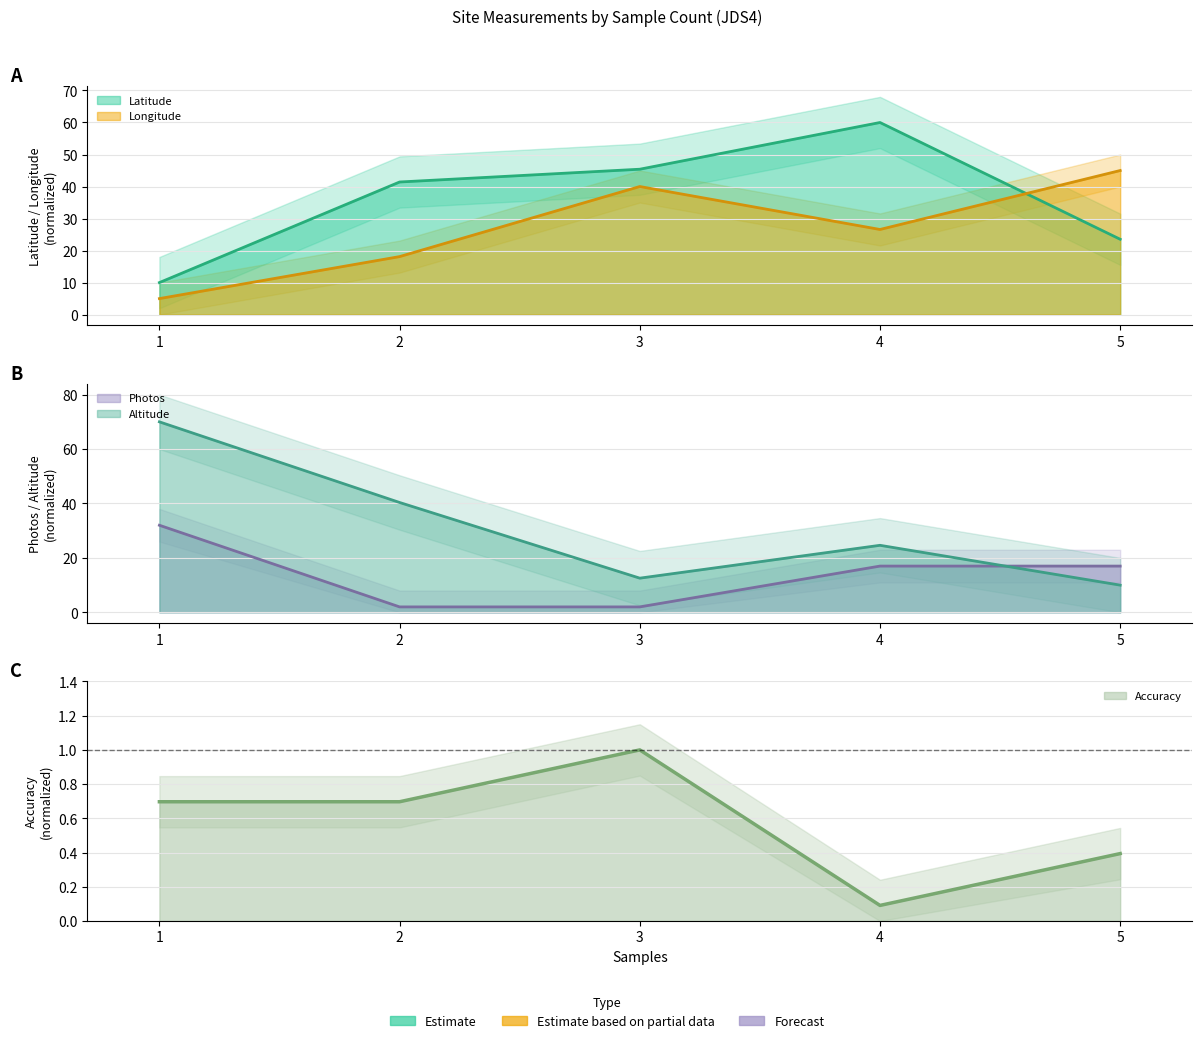

Is it true that Accuracy equals 0.2 at 1?

False